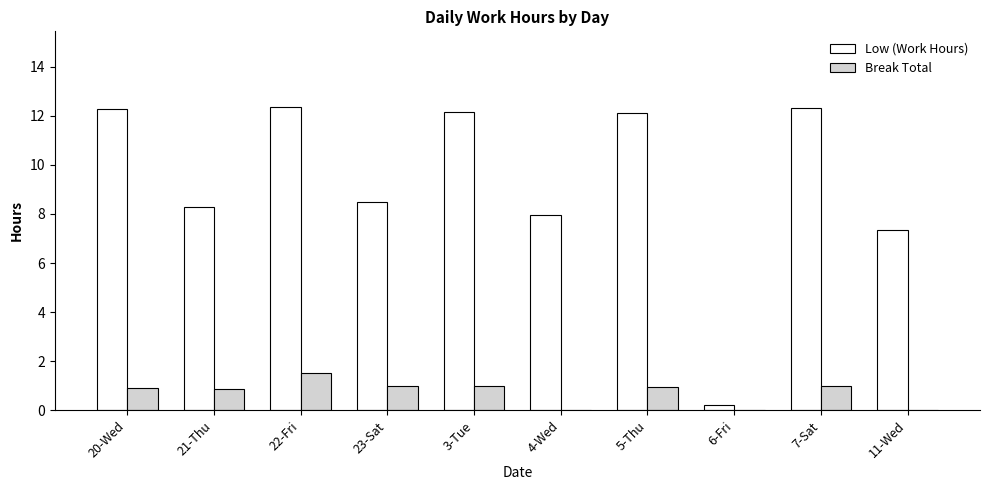

Is it true that Break Total equals 1.0 at 7-Sat?

True